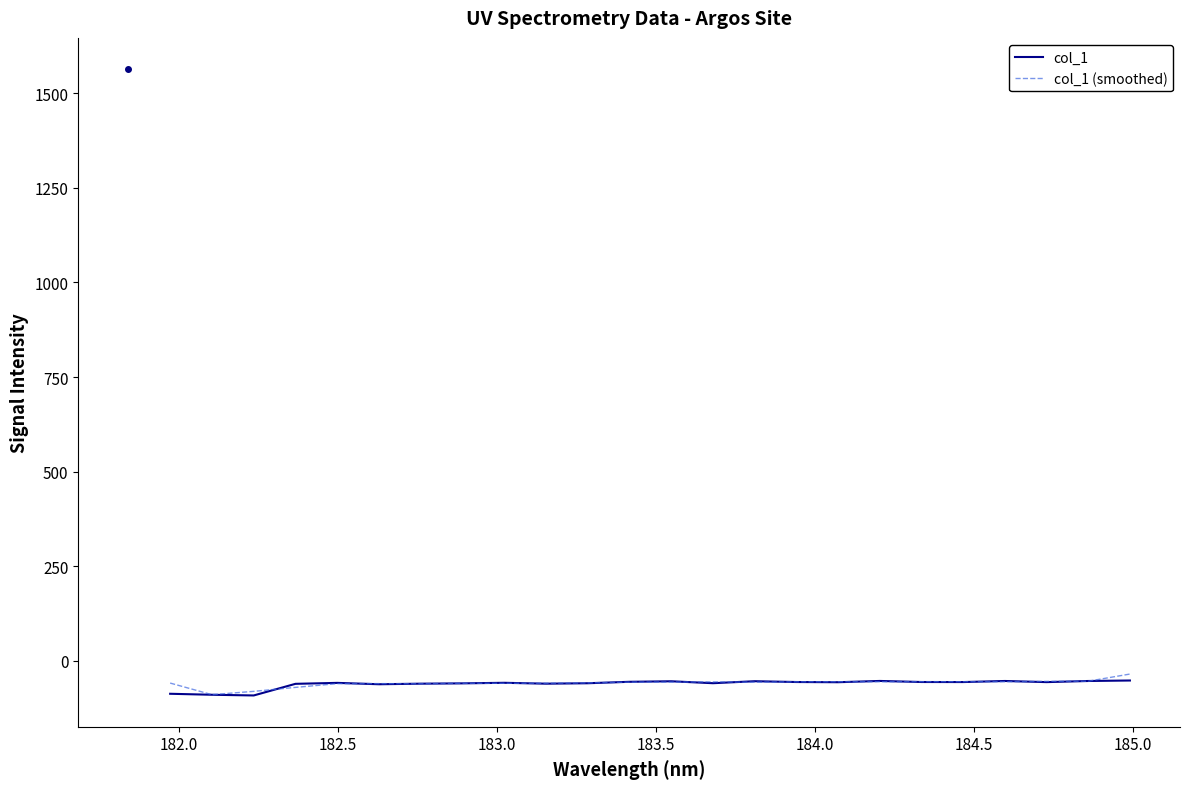

What is the minimum value for col_1 (smoothed)?

-90.0